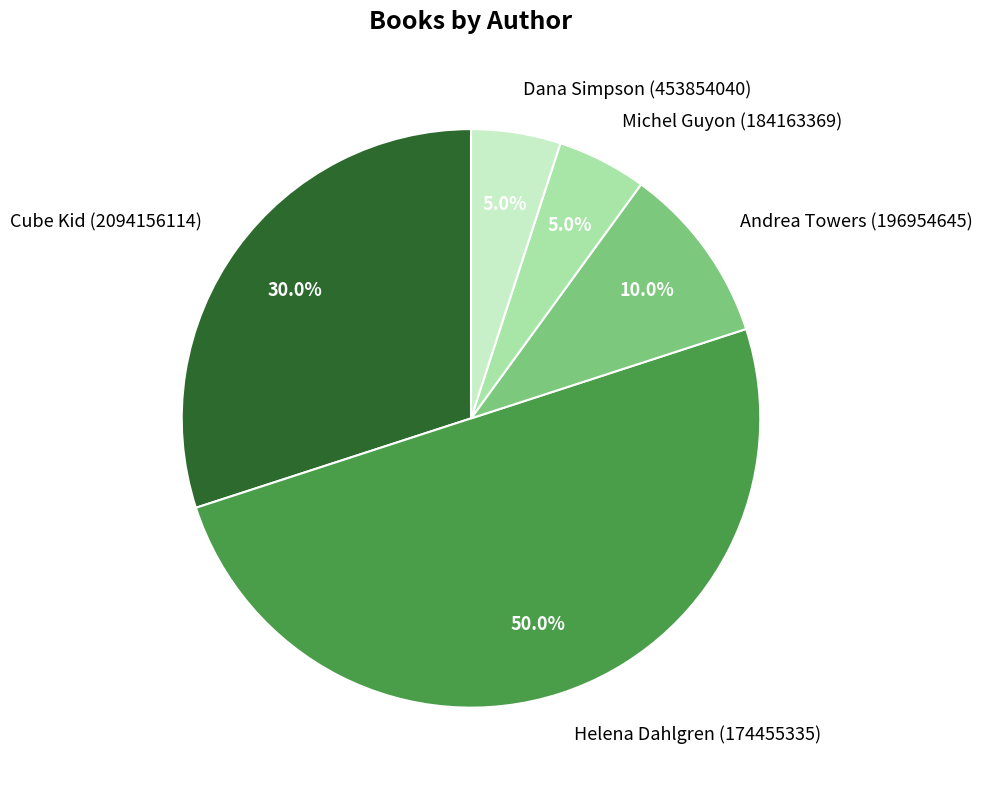

Combined, what portion of the pie is Andrea Towers (196954645) and Michel Guyon (184163369)?

15.0%